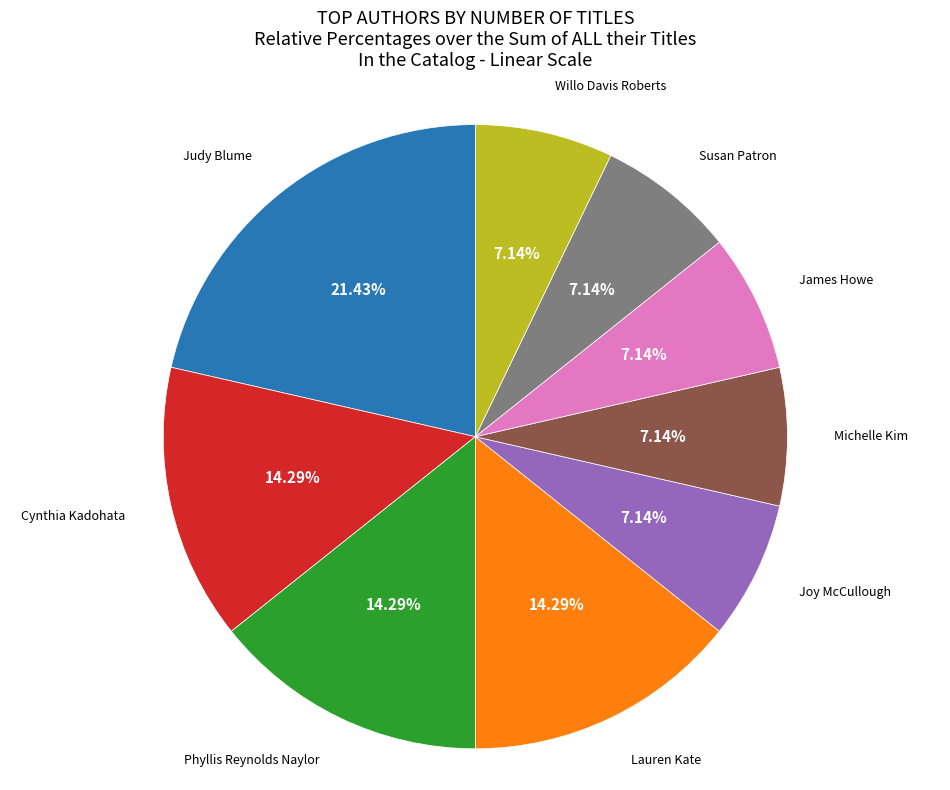

Combined, do Phyllis Reynolds Naylor and Lauren Kate account for over 50%?

No